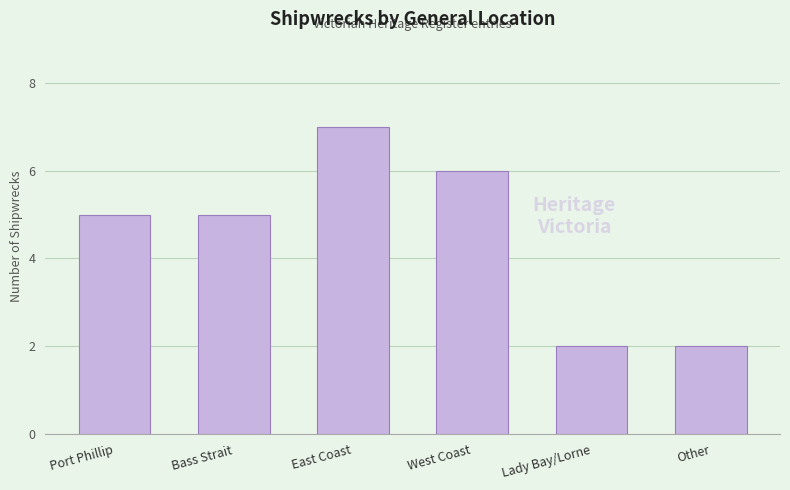

Is it true that the value at Other is 2?

True